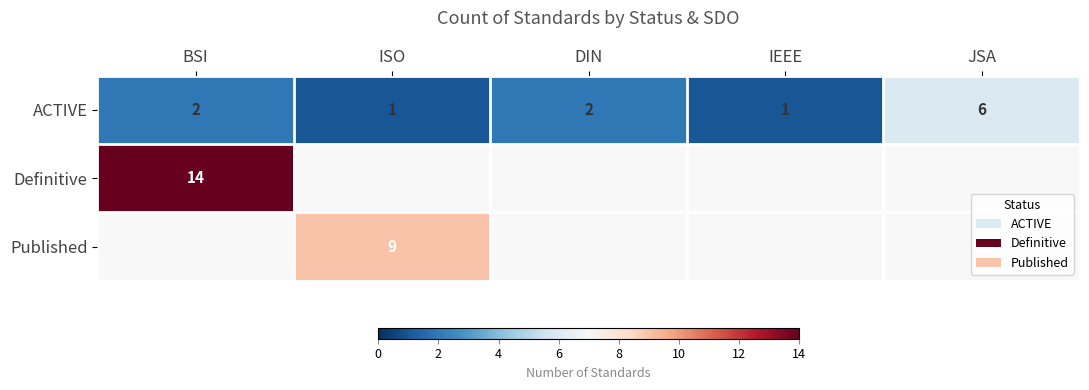

At how many categories does at least one series exceed 9?

1